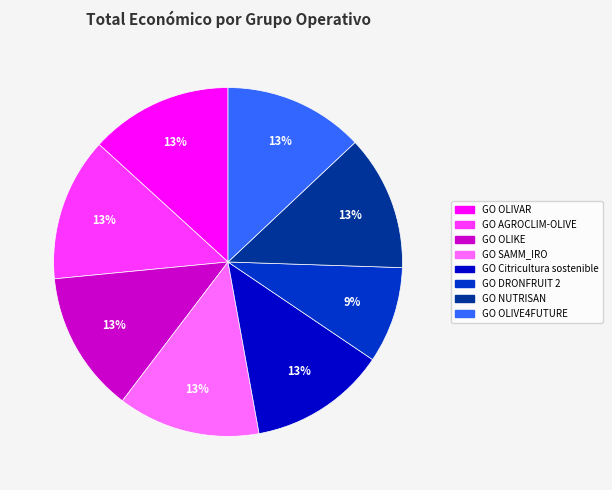

To the nearest percent, what percentage of the pie is GO NUTRISAN?

13%